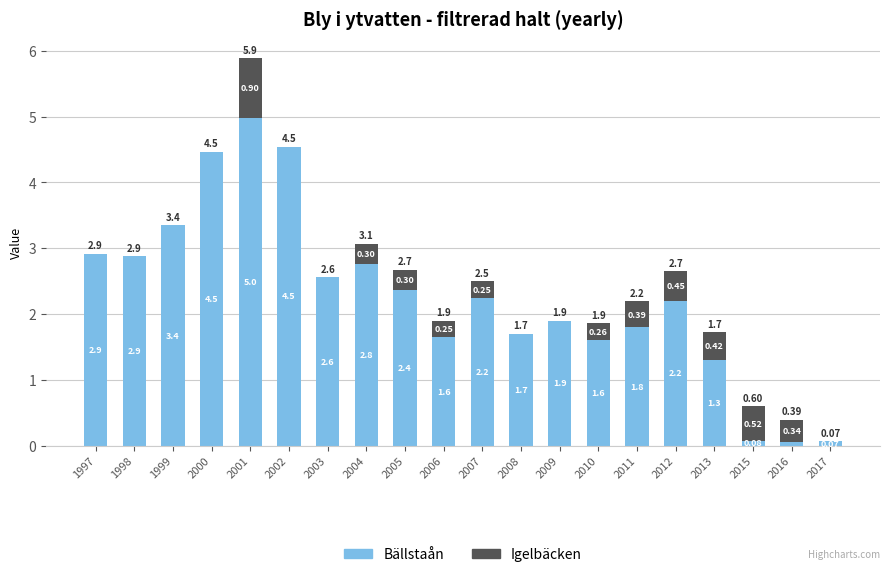

What is the total value across all series at 2000?

4.5